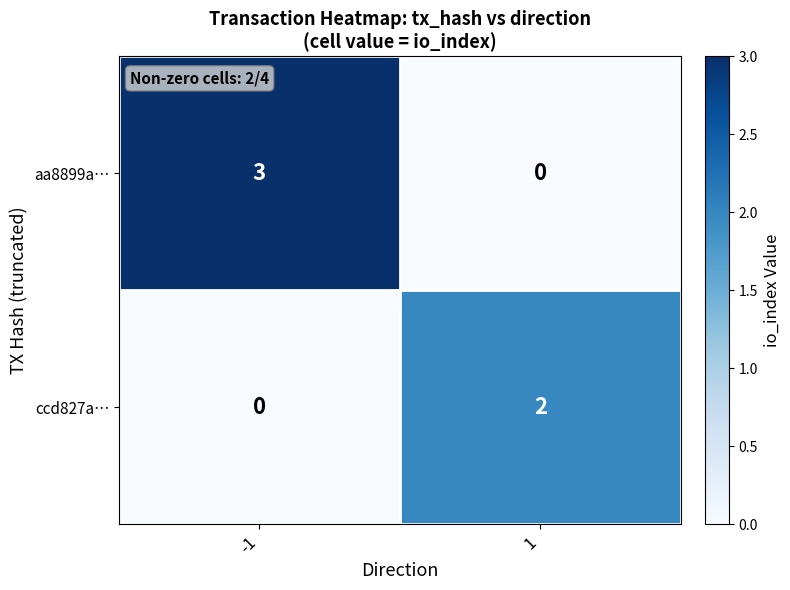

Reading left to right, list all the values displayed in this chart.

aa8899a…: 3	0
ccd827a…: 0	2